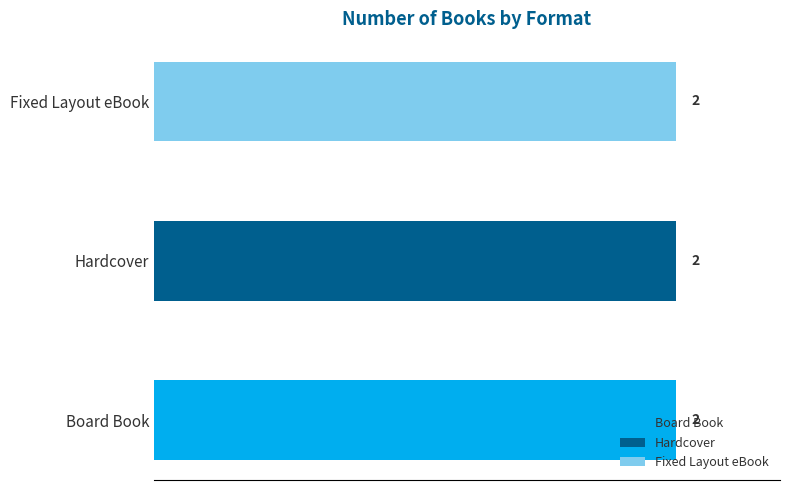

What are all the series names shown in the legend?

Board Book, Hardcover, Fixed Layout eBook